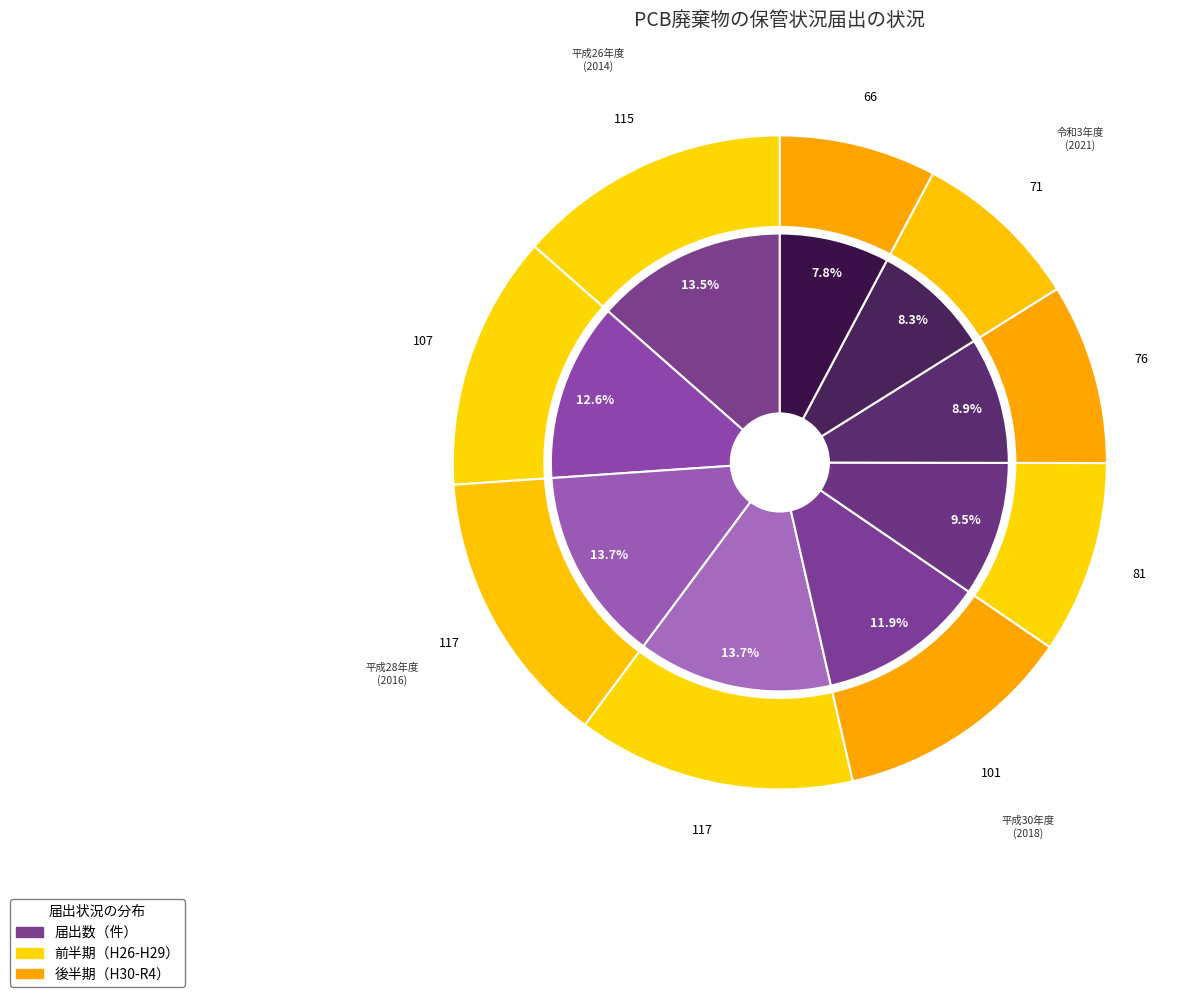

To the nearest percent, what portion does 平成28年度
(2016) represent?

14%